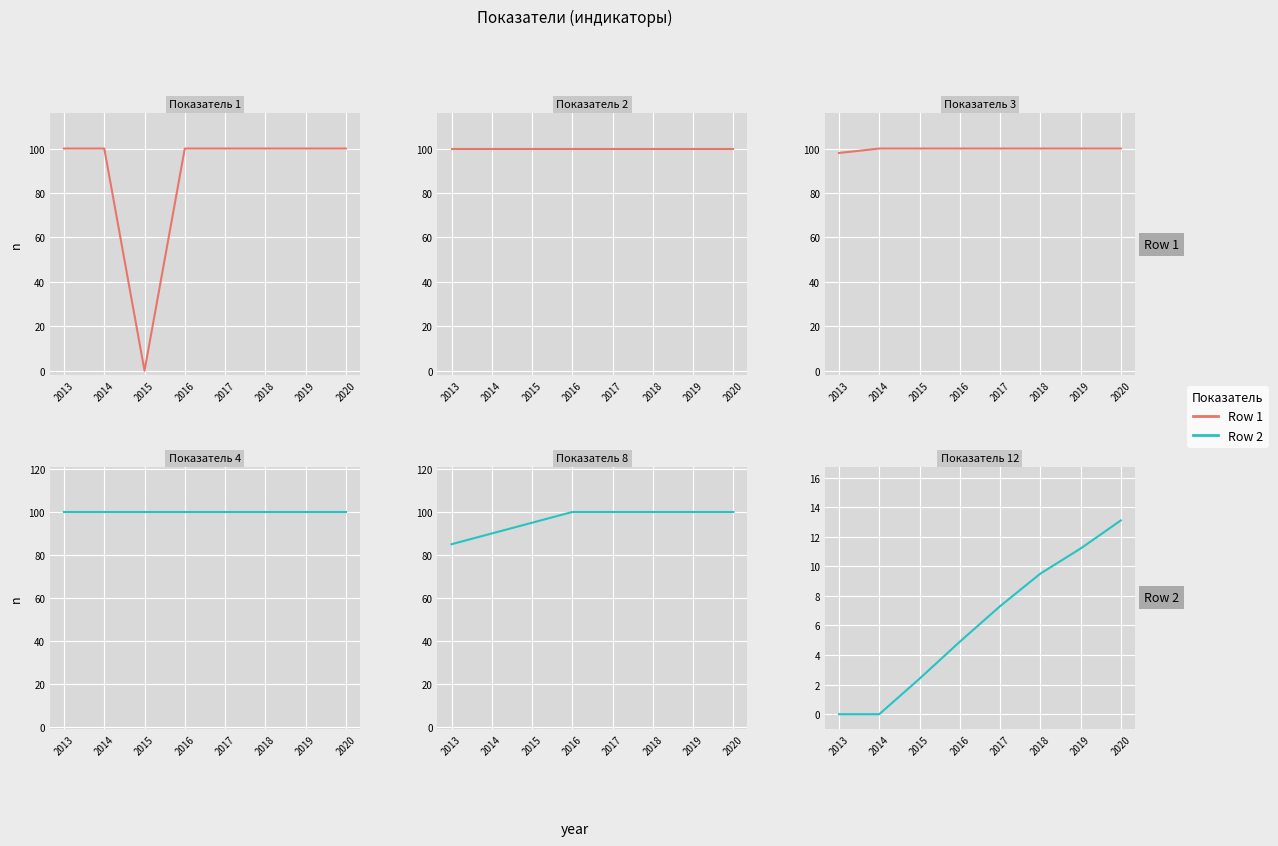

How many lines are shown in the chart?

6